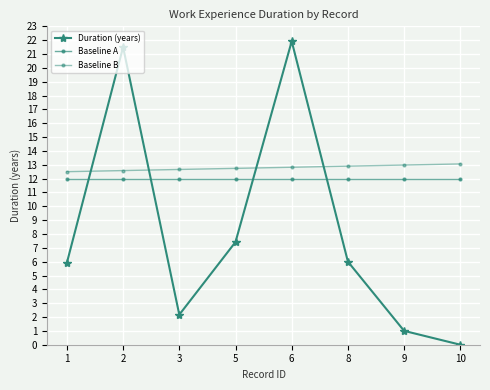

Which series ends up on top after the final intersection of Baseline B and Duration (years)?

Baseline B